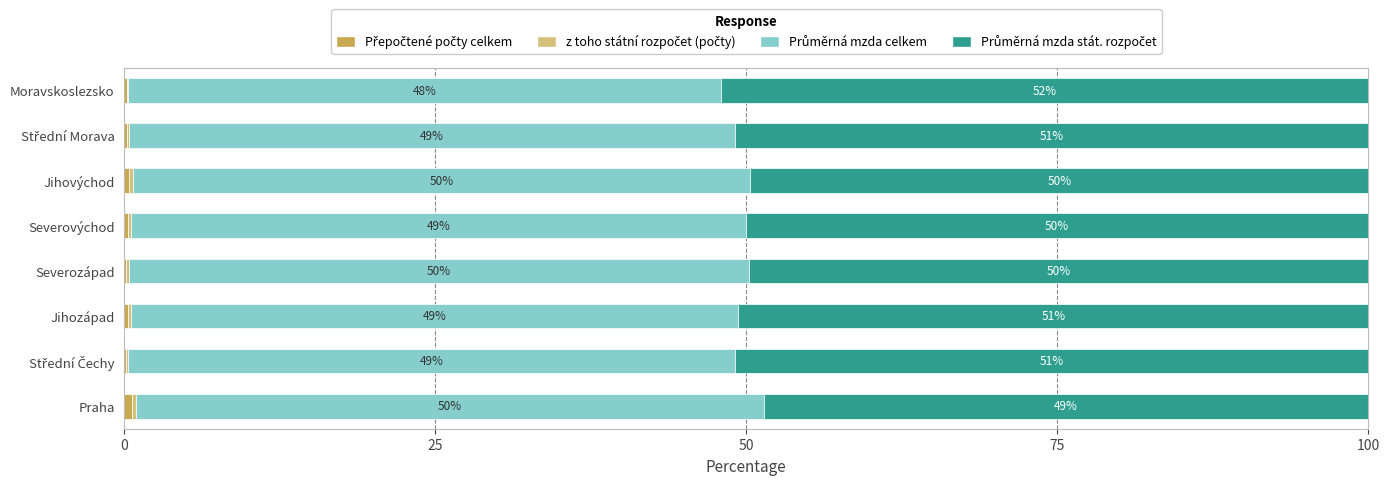

What is the total value across all series at Praha?

100.0